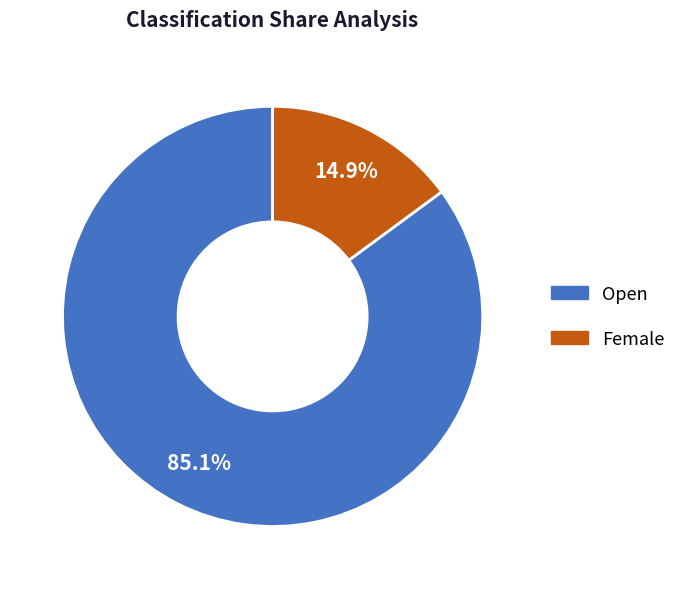

Is the sum of Open and Female greater than half?

Yes